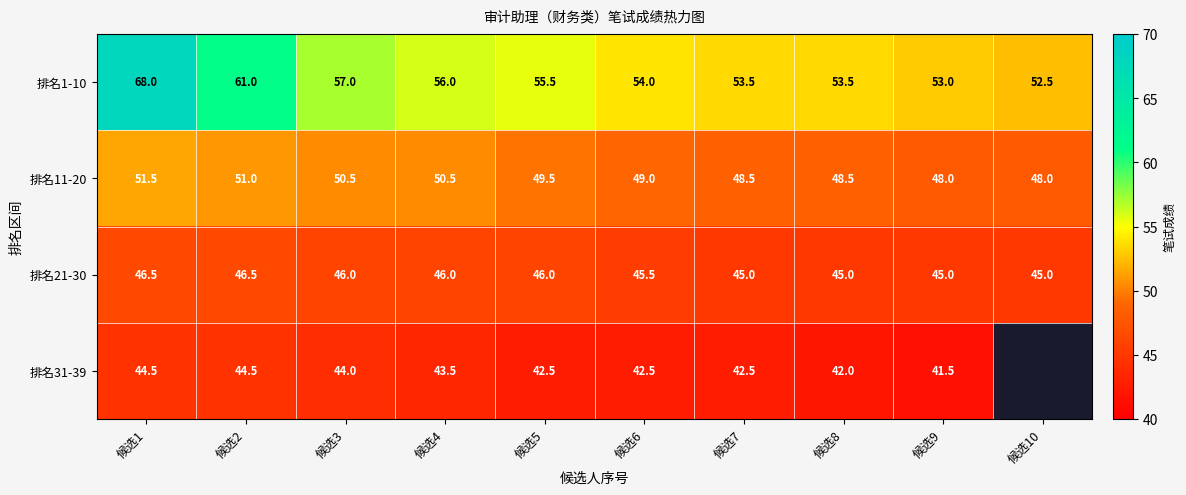

Between 候选3 and 候选9, which series saw the biggest shift?

排名1-10